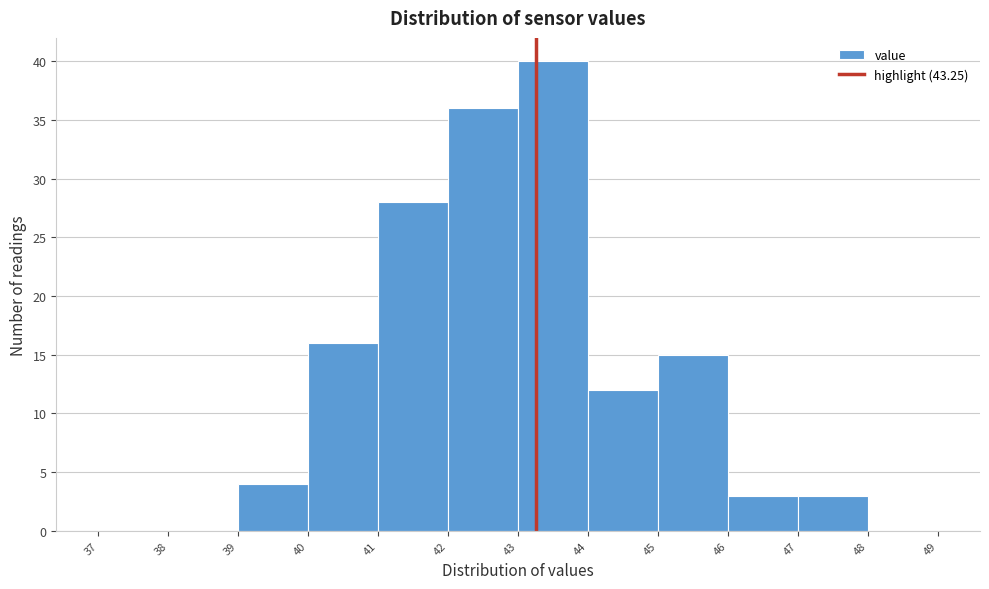

Reading left to right, transcribe this chart: for each bar, give the range it covers on the x-axis and its height. The values are not printed on the chart, so give them approximately, as read against the axis.

37 to 38: 0
38 to 39: 0
39 to 40: 4
40 to 41: 16
41 to 42: 28
42 to 43: 36
43 to 44: 40
44 to 45: 12
45 to 46: 15
46 to 47: 3
47 to 48: 3
48 to 49: 0